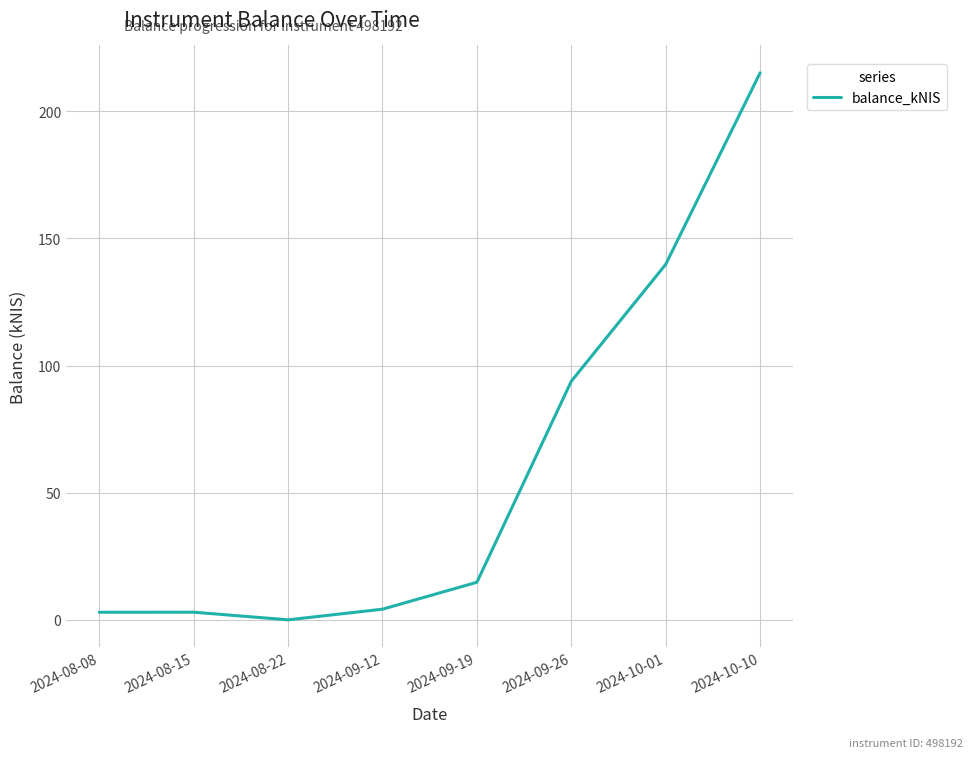

What is the sum of all values?

473.6